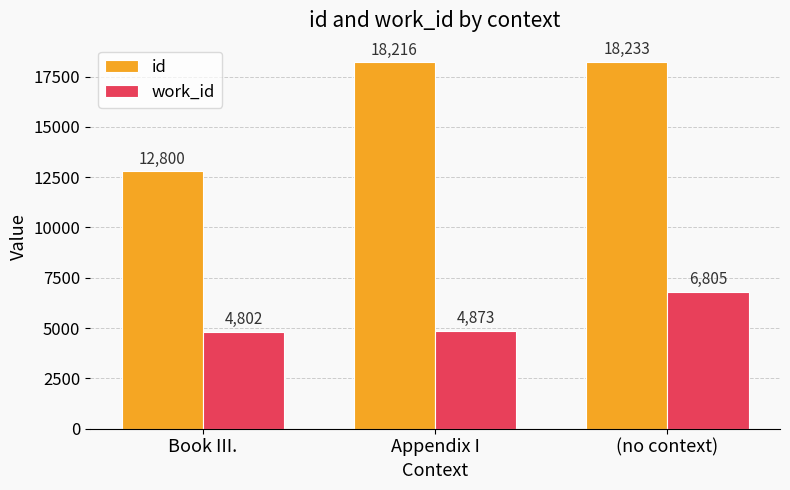

Rank the series by their maximum value, from highest to lowest.

id, work_id